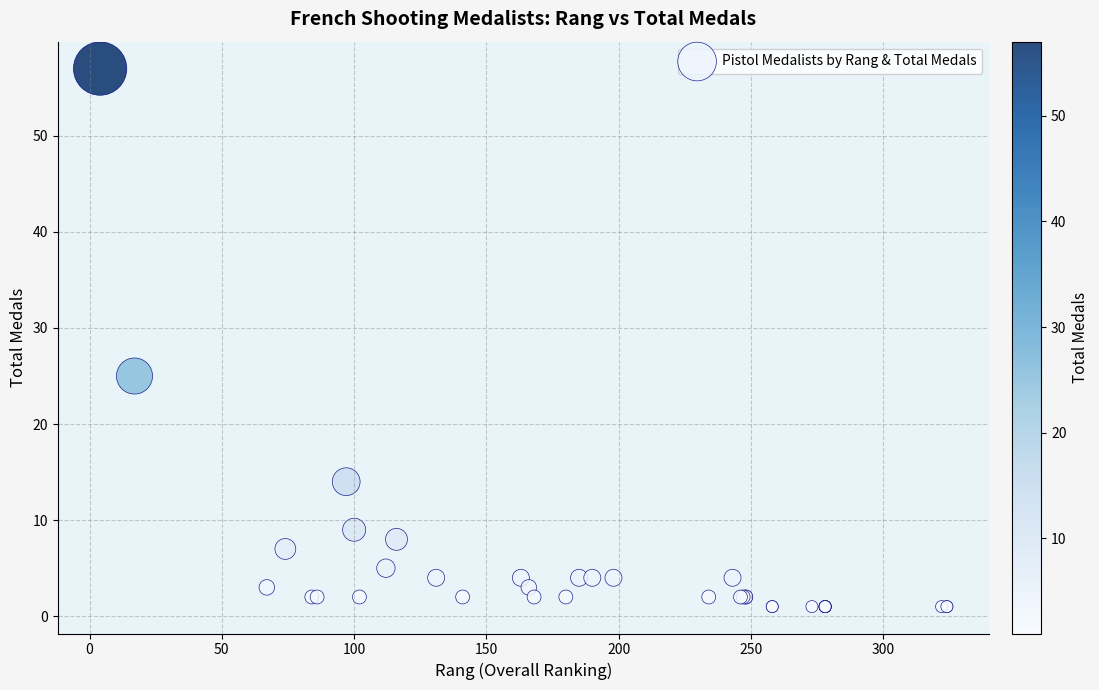

What Y value in the scatter plot is closest to 29?

25